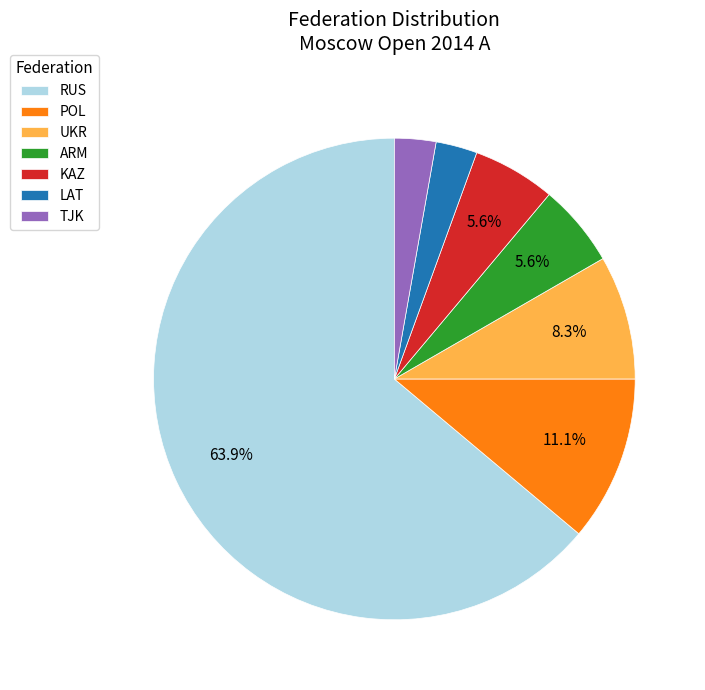

What is the majority slice?

RUS